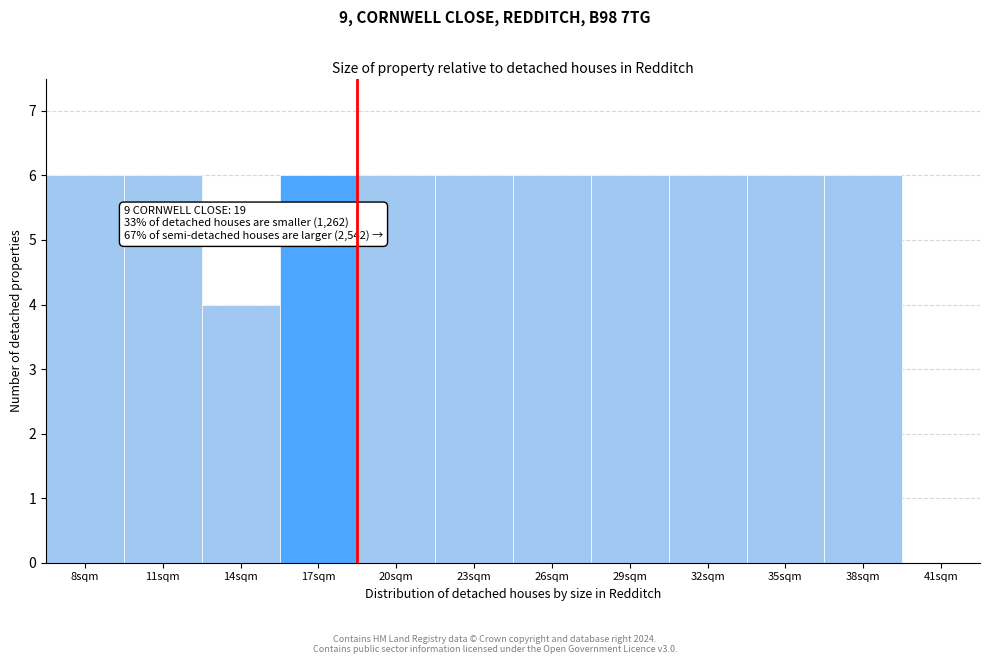

Reading left to right, what are all the values shown in this chart?

8sqm=6	11sqm=6	14sqm=4	17sqm=6	20sqm=6	23sqm=6	26sqm=6	29sqm=6	32sqm=6	35sqm=6	38sqm=6	41sqm=0